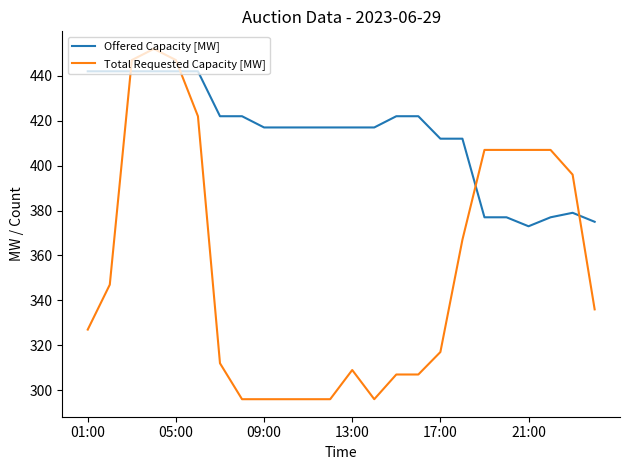

What is the maximum value shown in the chart?

452